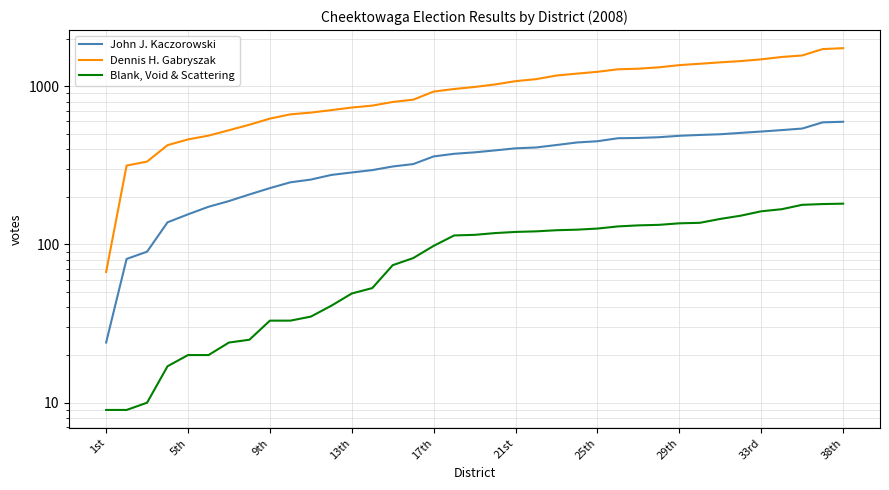

Reading left to right, list all the values displayed in this chart.

John J. Kaczorowski: 24	81	90	138	155	173	188	207	227	247	257	275	285	295	311	322	360	374	382	393	405	410	425	441	449	469	471	476	486	492	497	507	517	528	540	591	596
Dennis H. Gabryszak: 67	315	334	424	461	487	527	571	624	664	681	706	733	754	795	822	925	960	989	1026	1076	1108	1168	1201	1233	1279	1290	1316	1359	1386	1415	1441	1478	1530	1564	1716	1739
Blank, Void & Scattering: 9	9	10	17	20	20	24	25	33	33	35	41	49	53	74	82	98	114	115	118	120	121	123	124	126	130	132	133	136	137	145	152	162	167	178	180	181